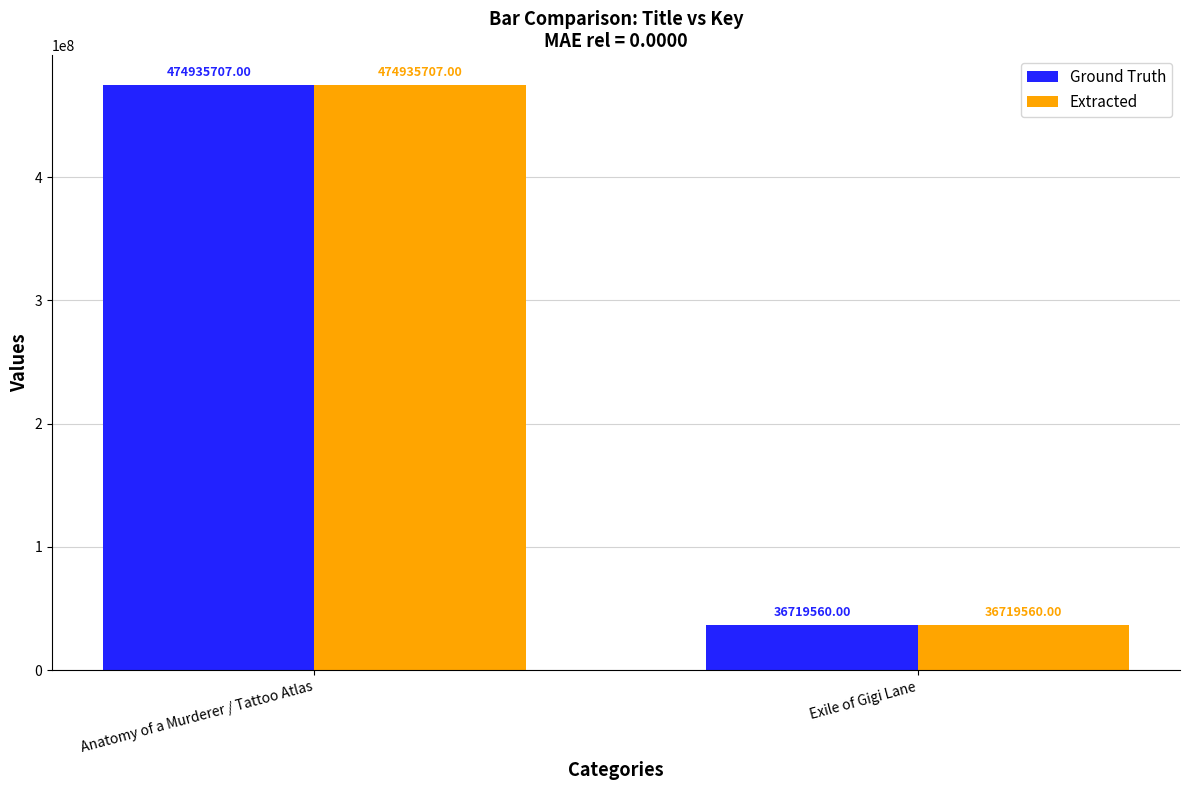

Rank the categories by Ground Truth value from lowest to highest.

Exile of Gigi Lane, Anatomy of a Murderer / Tattoo Atlas